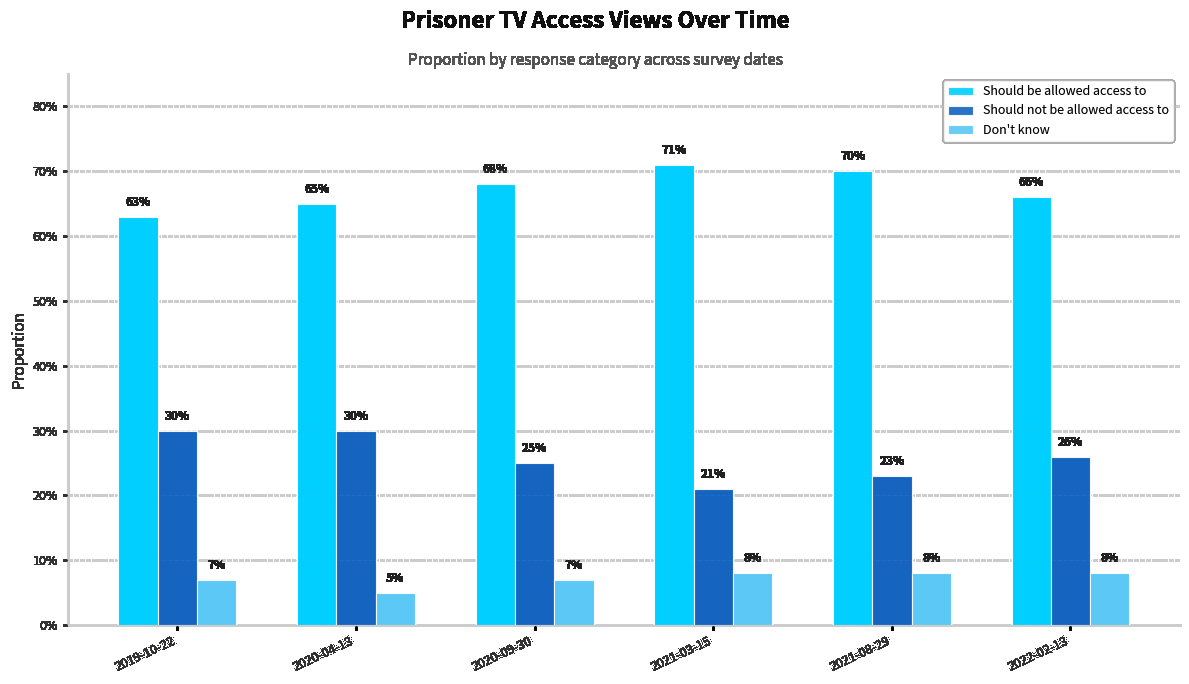

Does the chart contain any negative values?

No